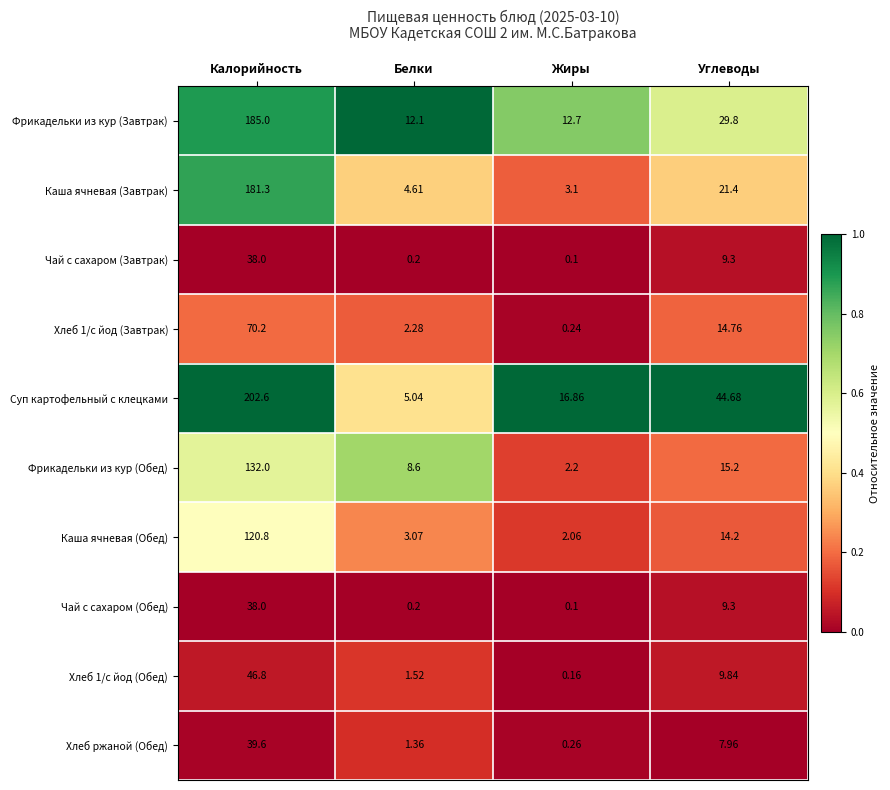

At which label does Чай с сахаром (Обед) reach its peak?

Калорийность